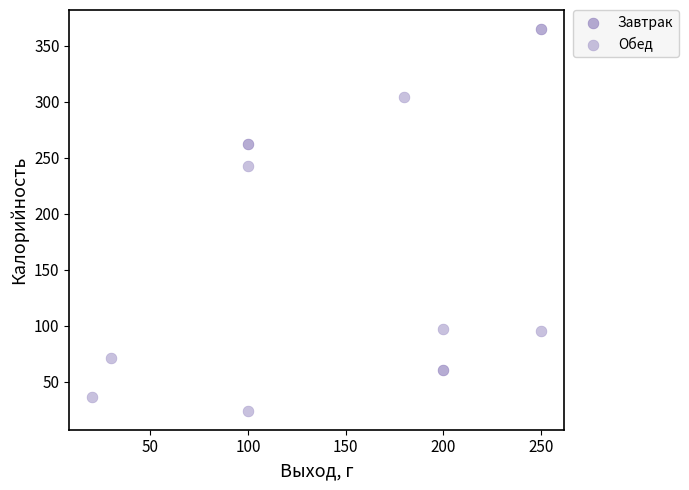

Which series contains the highest Y value?

Завтрак